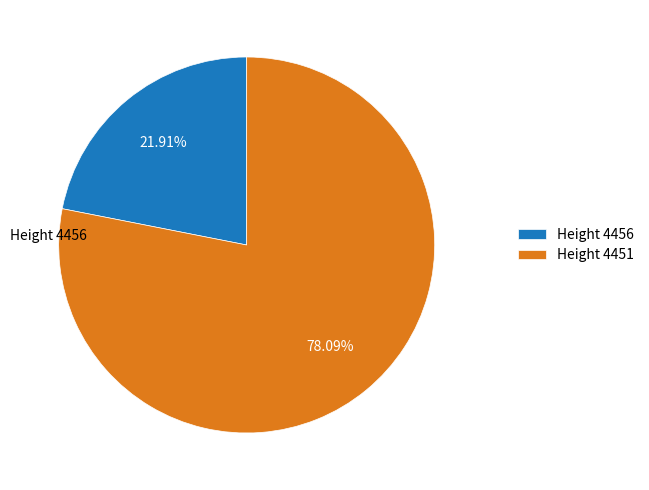

Between Height 4451 and Height 4456, which is larger?

Height 4451